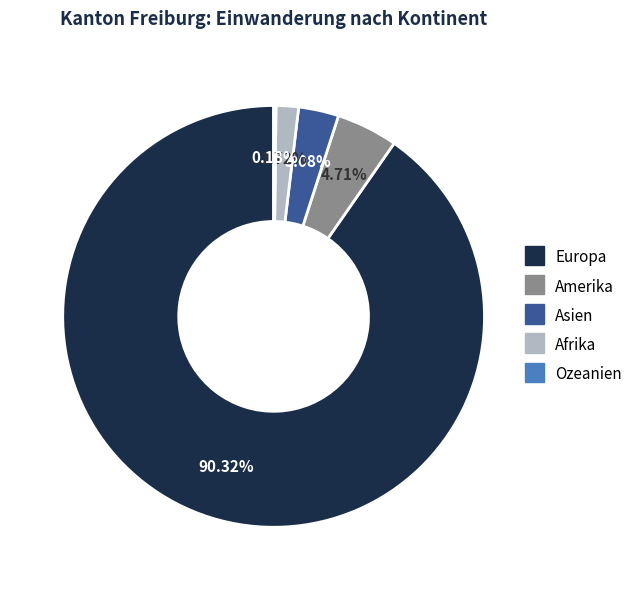

Between Afrika and Asien, which is larger?

Asien